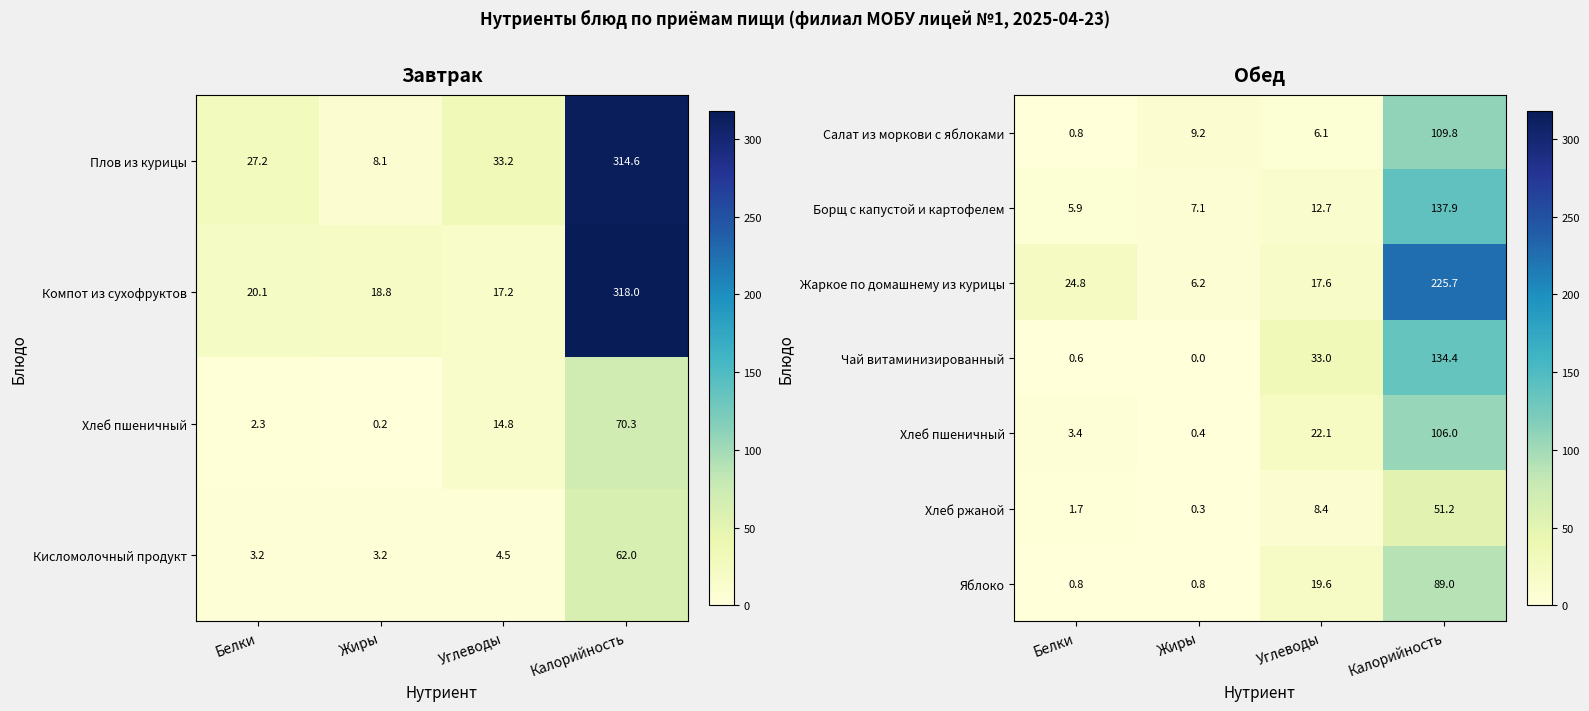

What is the total value across all series at Углеводы?

119.5